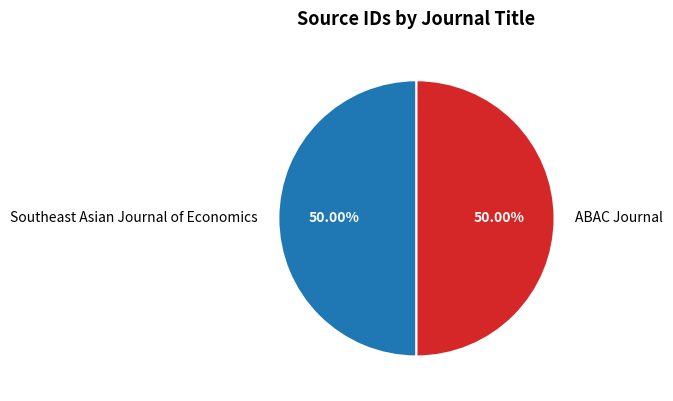

What percentage is the Southeast Asian Journal of Economics slice, to the nearest percent?

50%